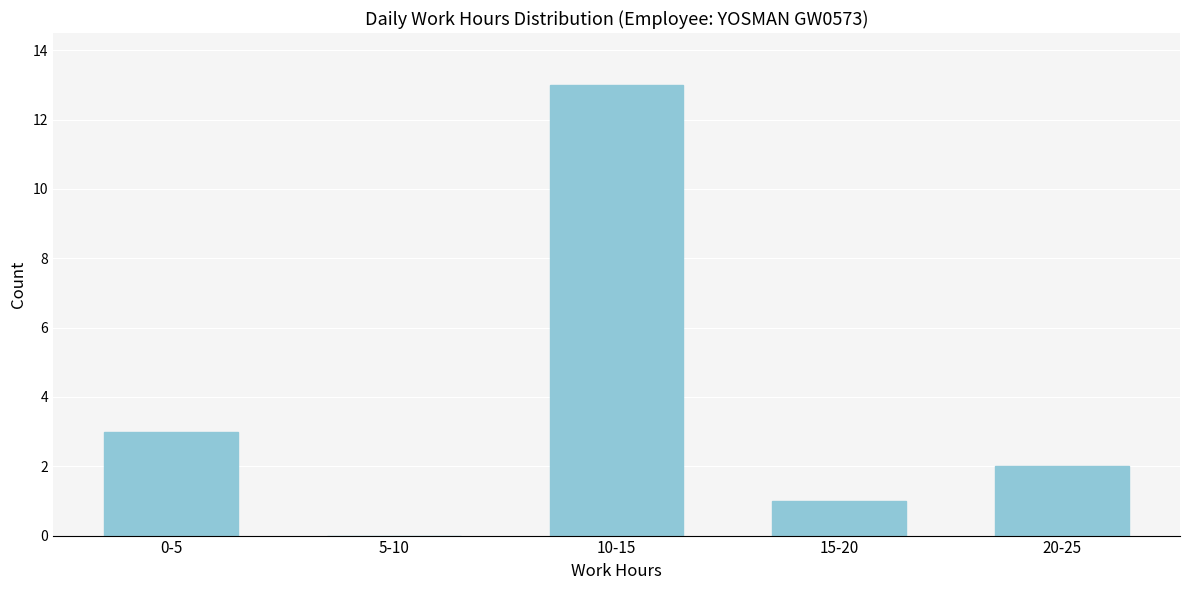

Reading left to right, transcribe all the data shown in this chart.

0-5=3	5-10=0	10-15=13	15-20=1	20-25=2